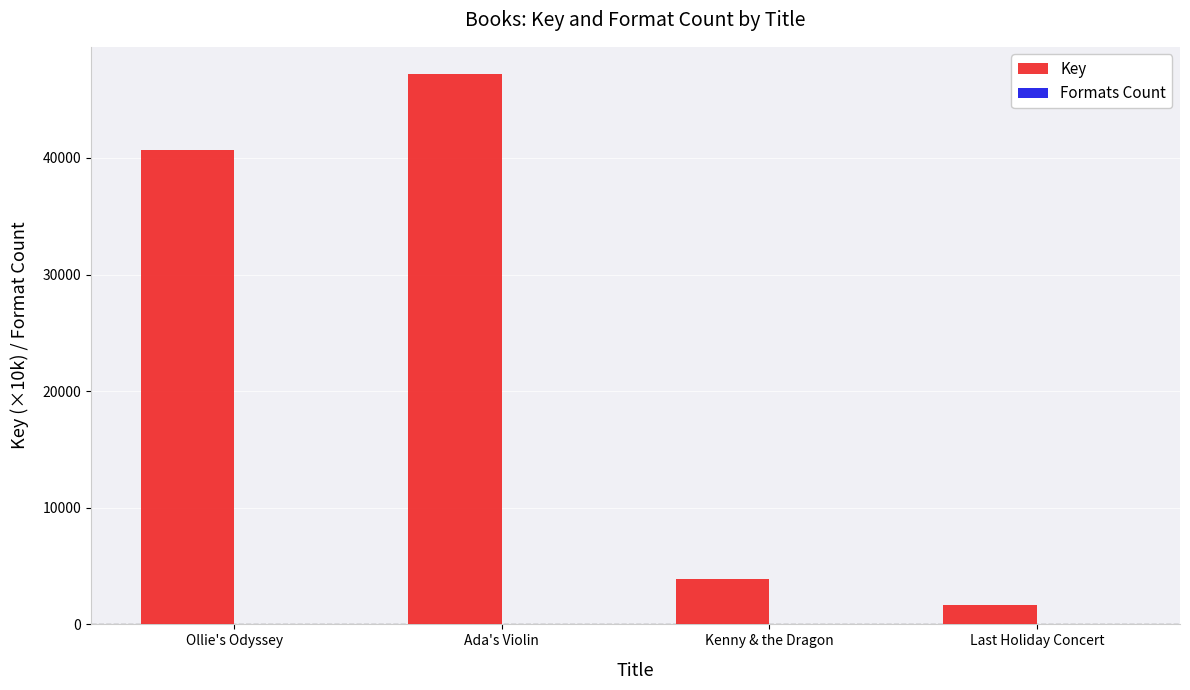

At which category is the sum across all series the highest?

Ada's Violin